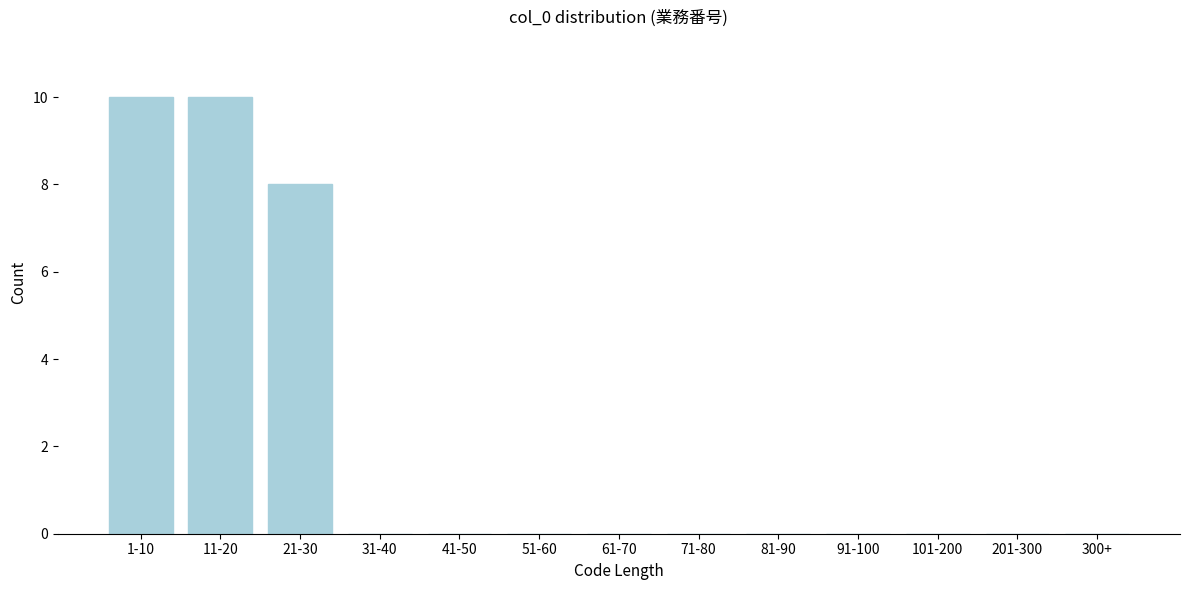

Reading left to right, extract all data points from this chart.

1-10=10	11-20=10	21-30=8	31-40=0	41-50=0	51-60=0	61-70=0	71-80=0	81-90=0	91-100=0	101-200=0	201-300=0	300+=0